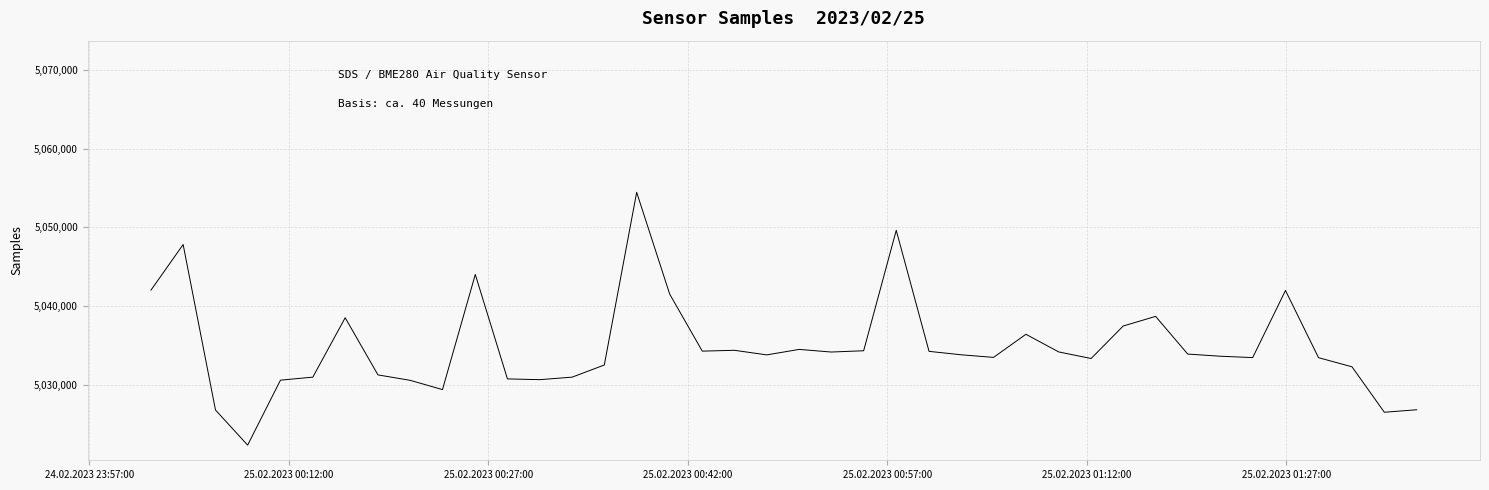

What is the smallest value displayed?

5022364